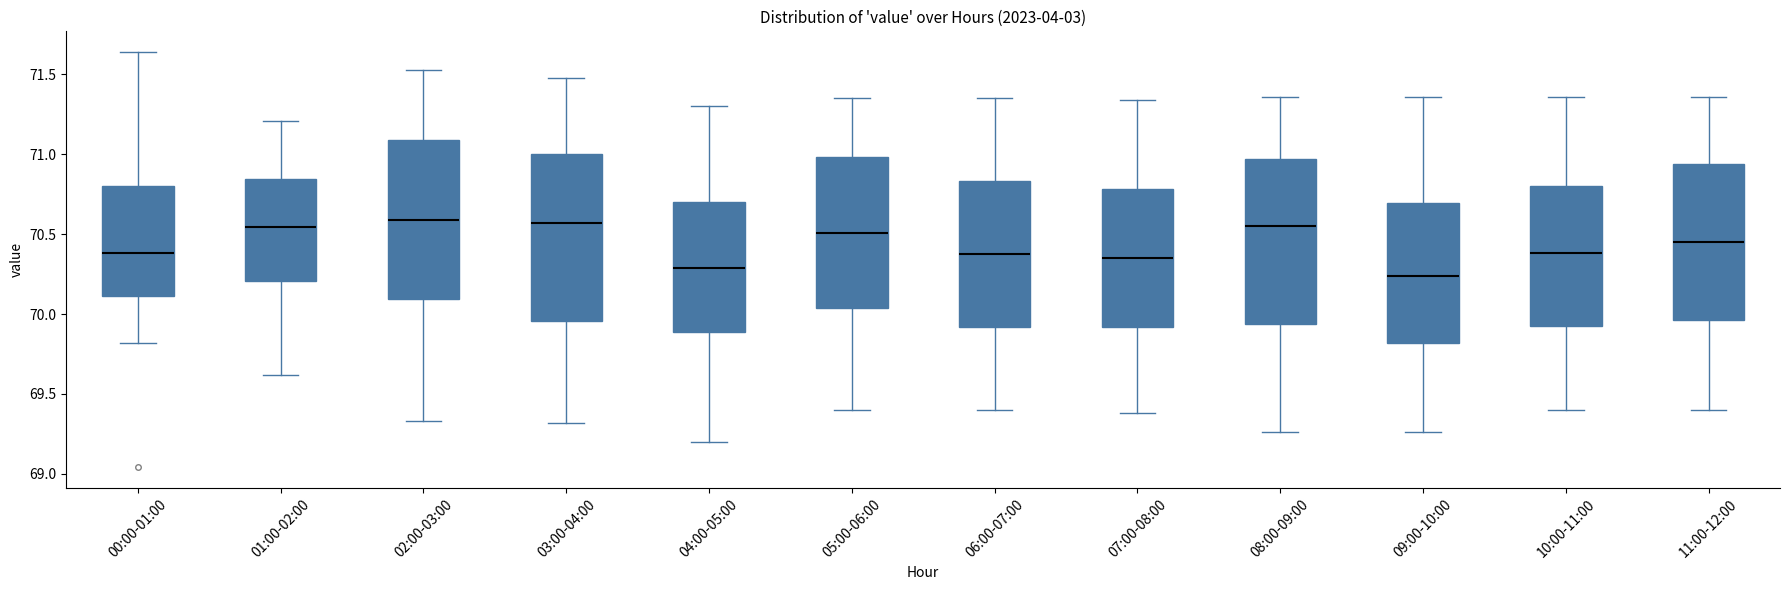

Reading left to right, transcribe this box plot: for each box, give where its median line is, the range the box spans, and where its two whiskers end, as read against the y-axis. The values are not printed on the chart, so give them approximately, as read against the axis.

00:00-01:00: median 70.40, box 70.10 to 70.80, whiskers 69.80 to 71.65
01:00-02:00: median 70.55, box 70.20 to 70.85, whiskers 69.60 to 71.20
02:00-03:00: median 70.60, box 70.10 to 71.10, whiskers 69.35 to 71.55
03:00-04:00: median 70.55, box 69.95 to 71.00, whiskers 69.30 to 71.50
04:00-05:00: median 70.30, box 69.90 to 70.70, whiskers 69.20 to 71.30
05:00-06:00: median 70.50, box 70.05 to 71.00, whiskers 69.40 to 71.35
06:00-07:00: median 70.40, box 69.90 to 70.85, whiskers 69.40 to 71.35
07:00-08:00: median 70.35, box 69.90 to 70.80, whiskers 69.40 to 71.35
08:00-09:00: median 70.55, box 69.95 to 70.95, whiskers 69.25 to 71.35
09:00-10:00: median 70.25, box 69.80 to 70.70, whiskers 69.25 to 71.35
10:00-11:00: median 70.40, box 69.95 to 70.80, whiskers 69.40 to 71.35
11:00-12:00: median 70.45, box 69.95 to 70.95, whiskers 69.40 to 71.35